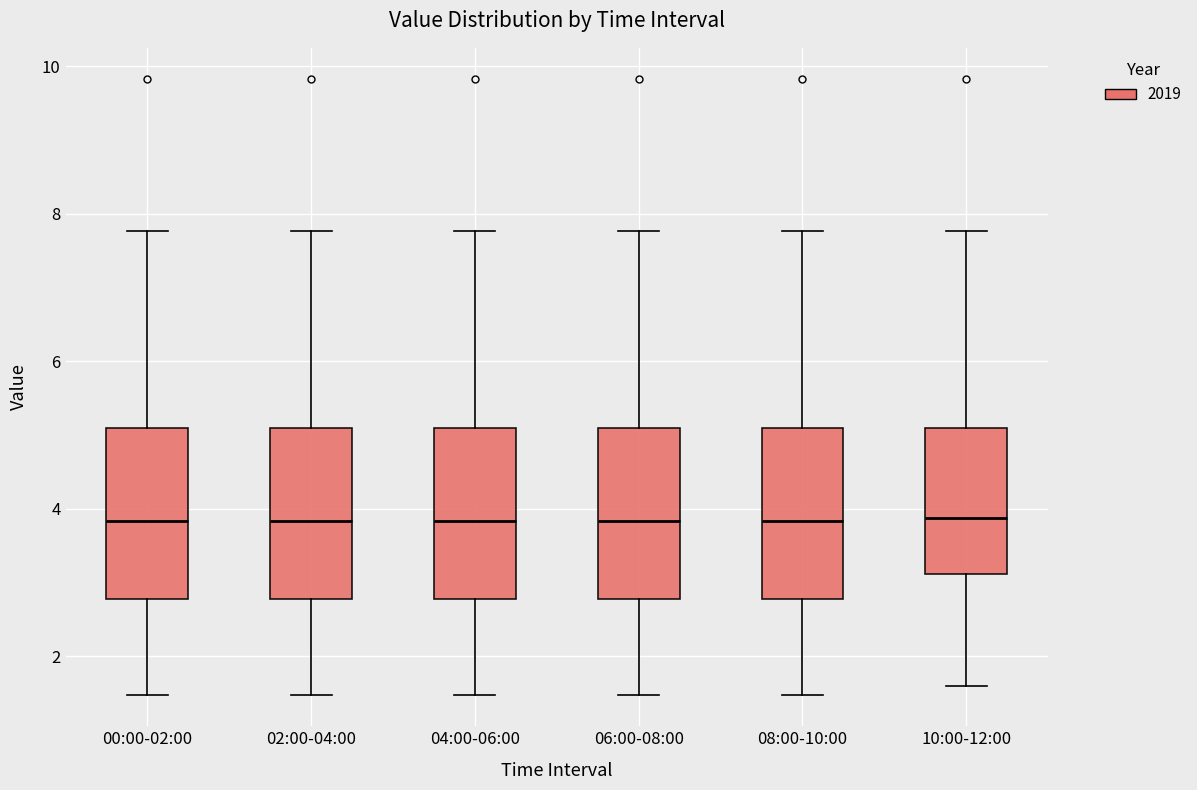

Where is the lower edge of the box for 10:00-12:00 on the y-axis? The values are not printed on the chart, so give them approximately, as read against the axis.

3.2